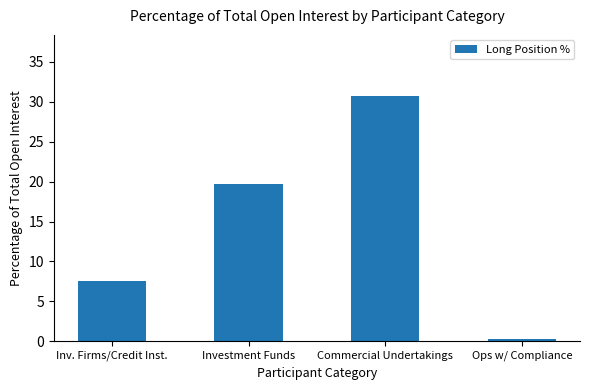

List the labels in order of value, largest first.

Commercial Undertakings, Investment Funds, Inv. Firms/Credit Inst., Ops w/ Compliance